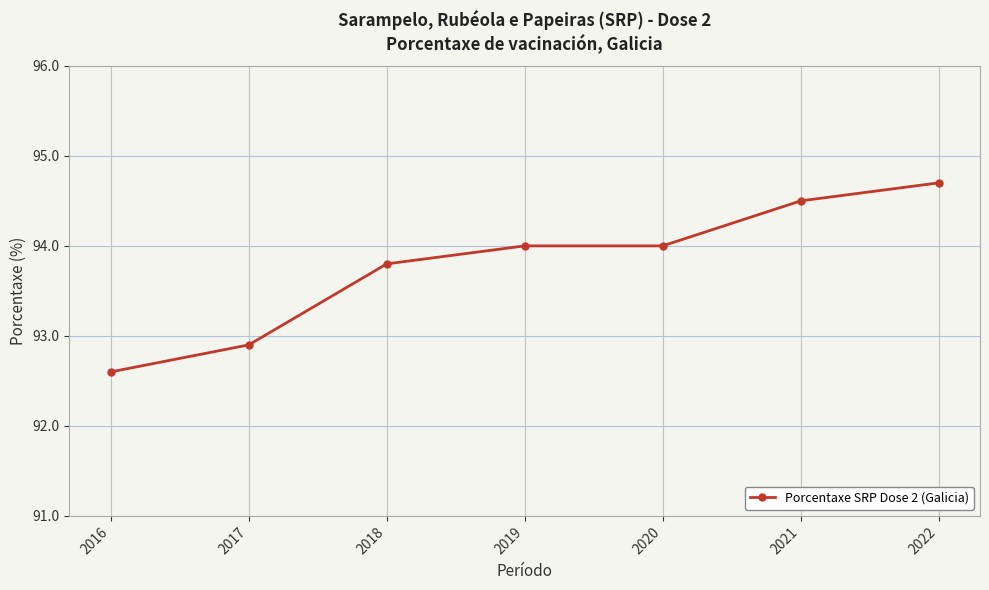

The chart shows a value of 94.0 at 2019. True or false?

True